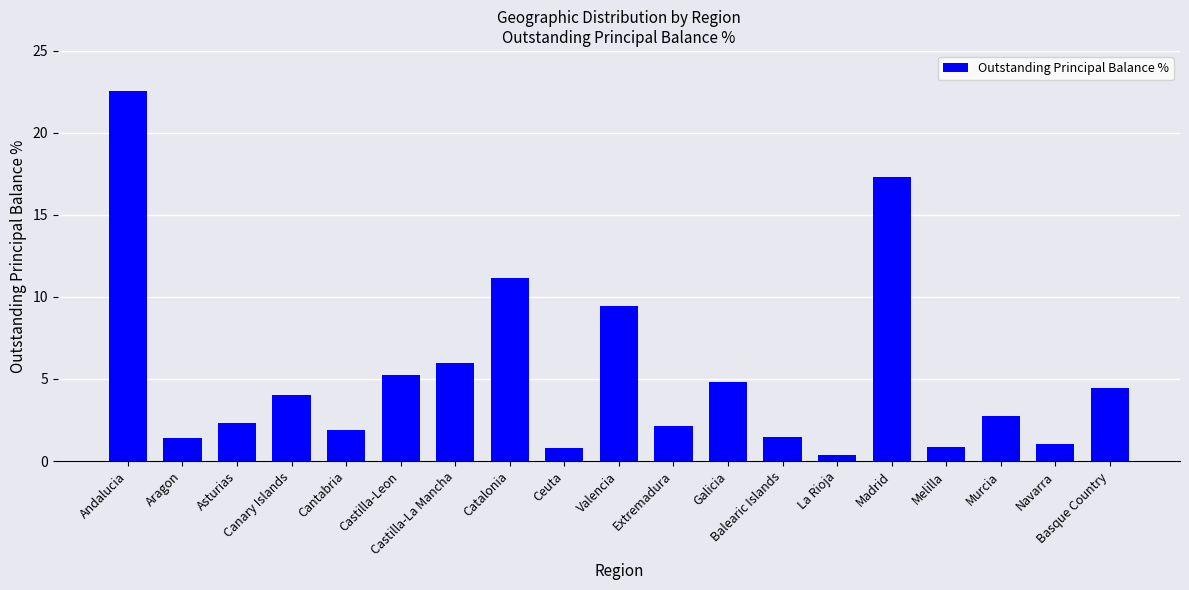

What is the average value?

5.3